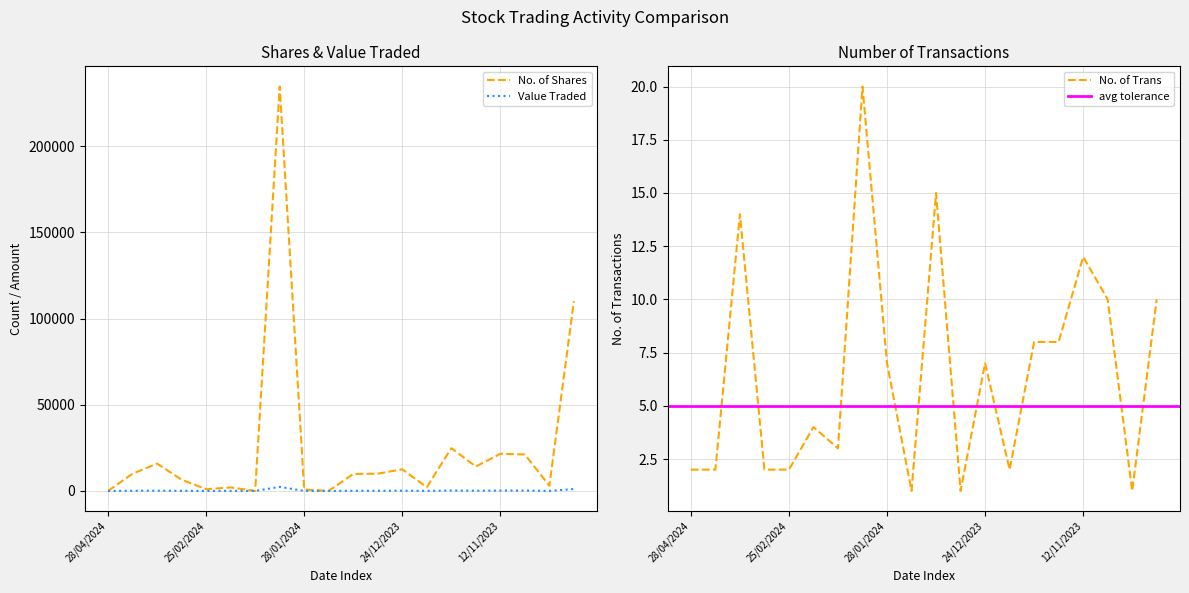

Does the chart display data point markers on the line(s)?

No